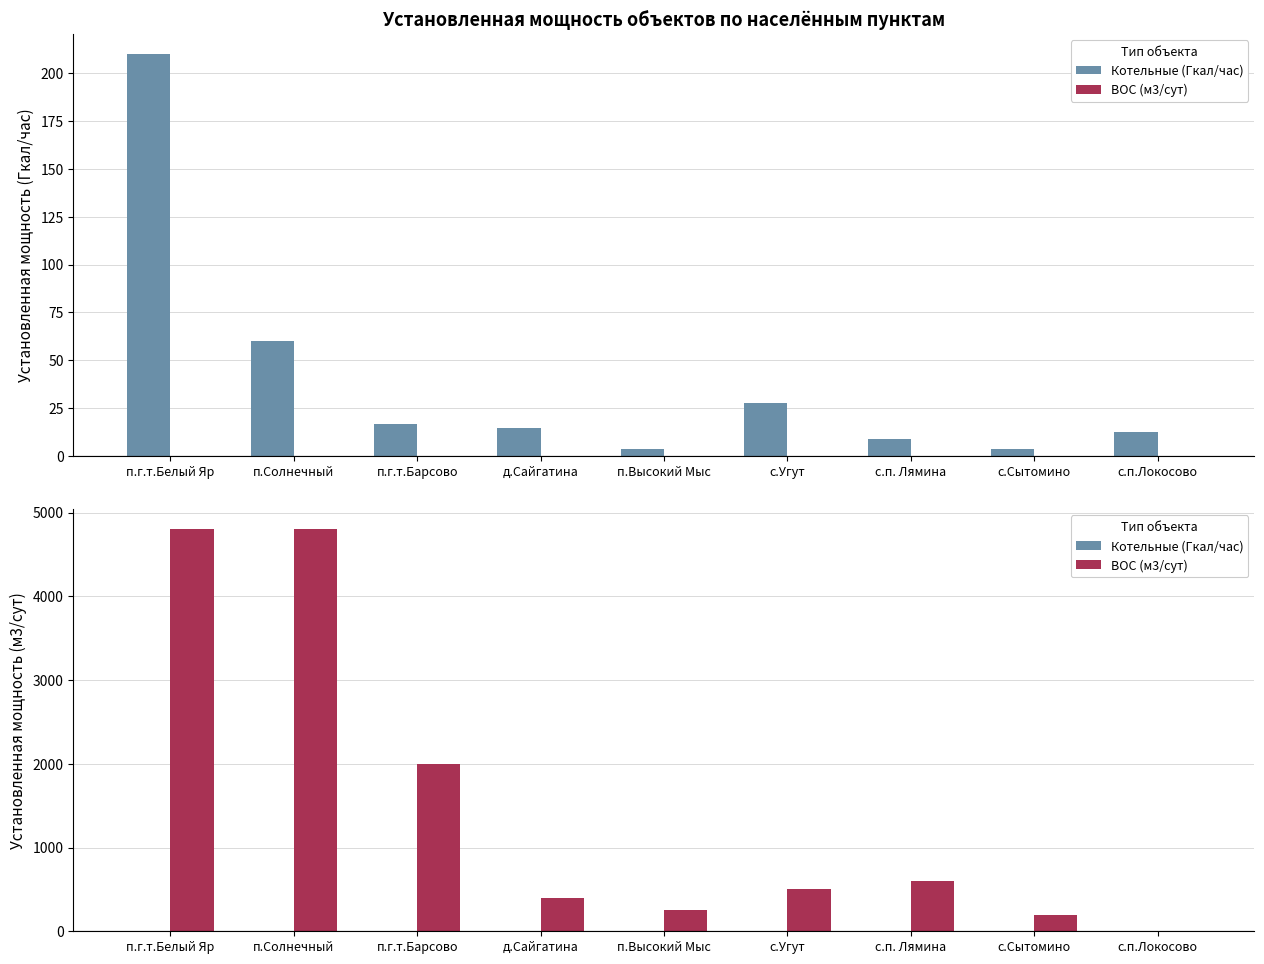

Which has a higher value, с.Сытомино or с.Угут?

с.Сытомино